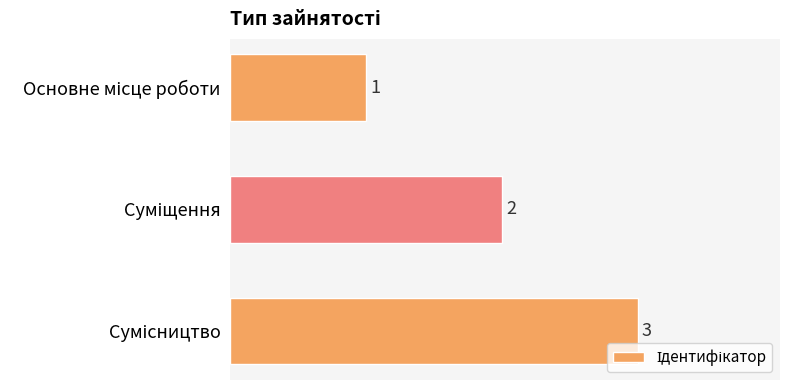

How many data points does each series have?

3